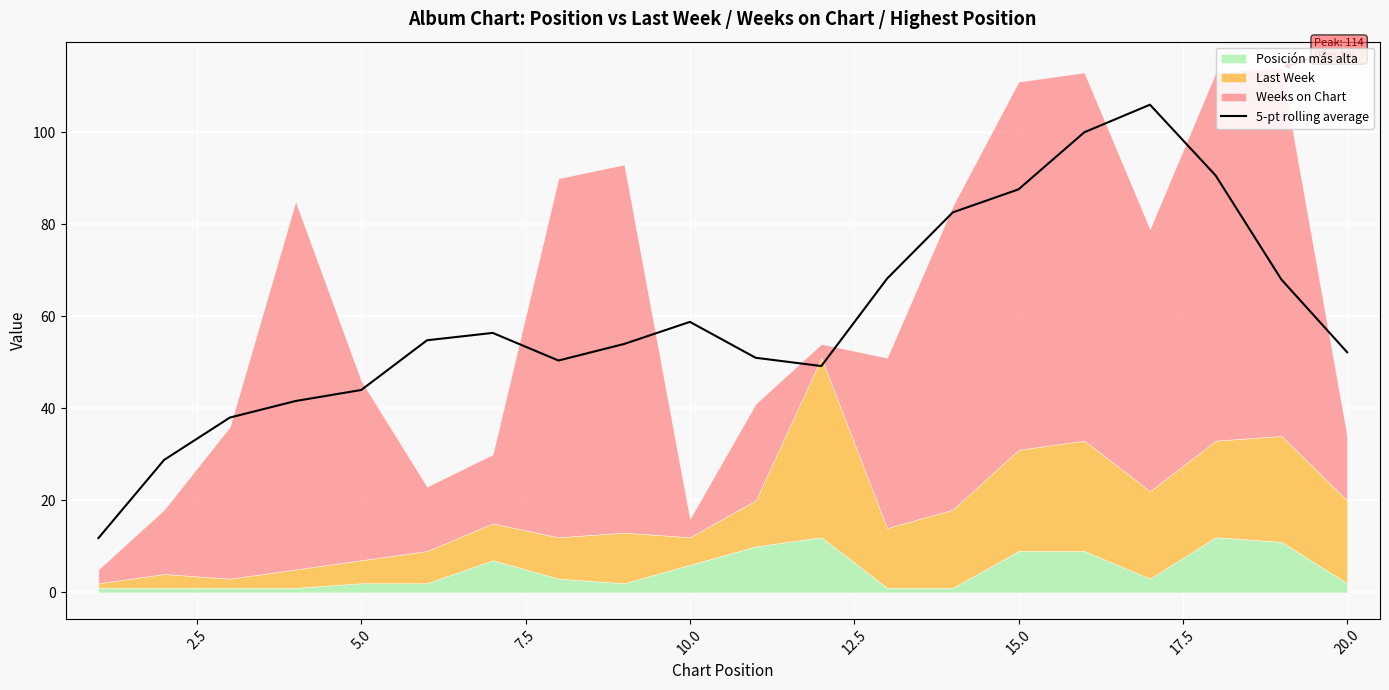

What is the average value?

59.7